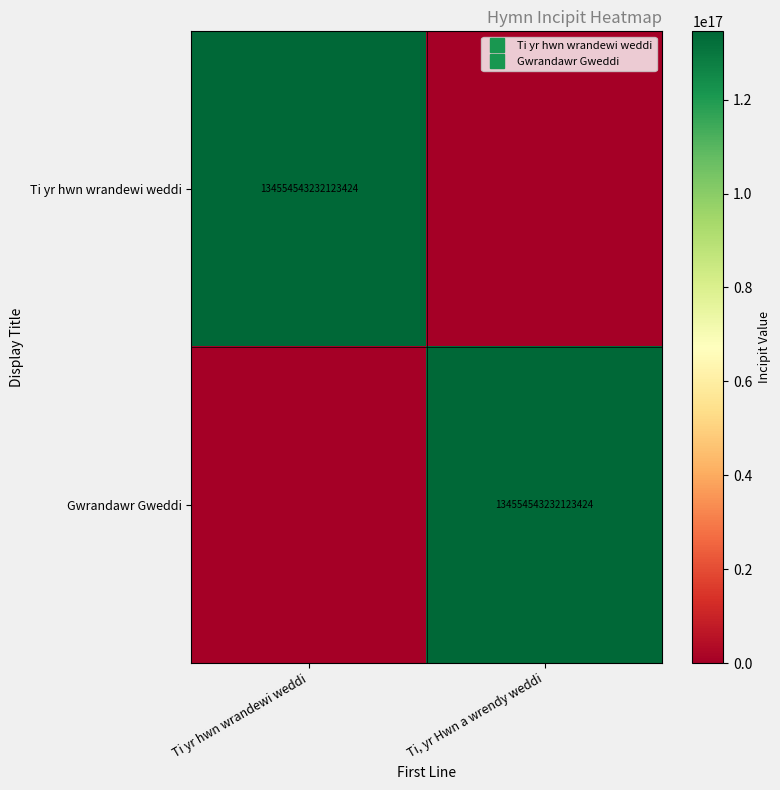

What is the difference between the highest and lowest values at Ti, yr Hwn a wrendy weddi?

134554543232123424